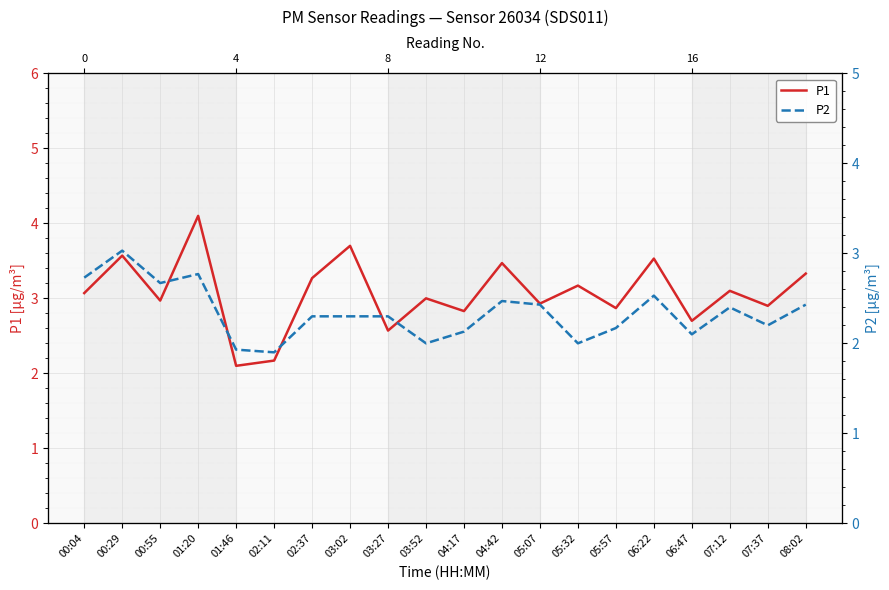

Which category has the lowest value across all series?

02:11